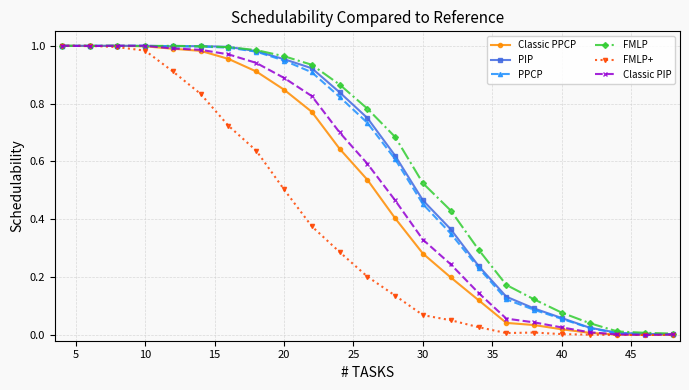

How many lines are shown in the chart?

6